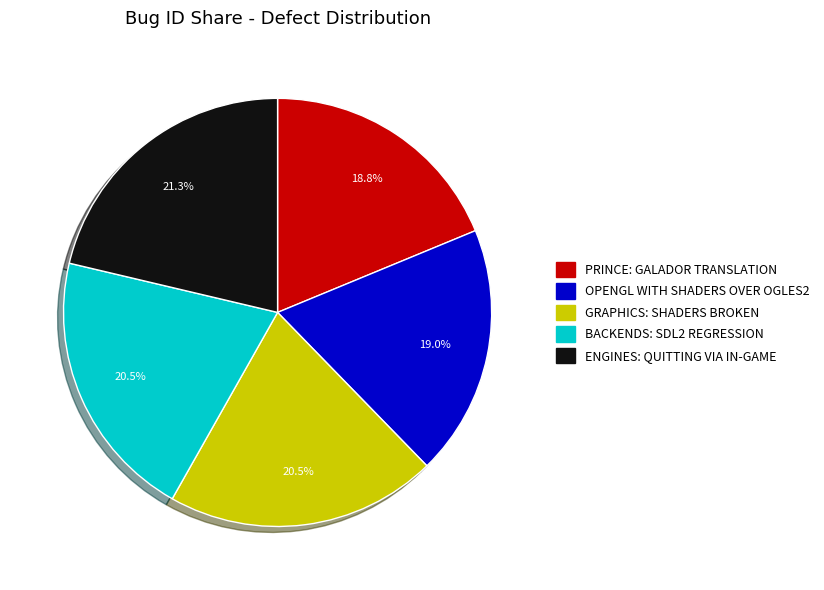

Count the number of slices in the pie.

5